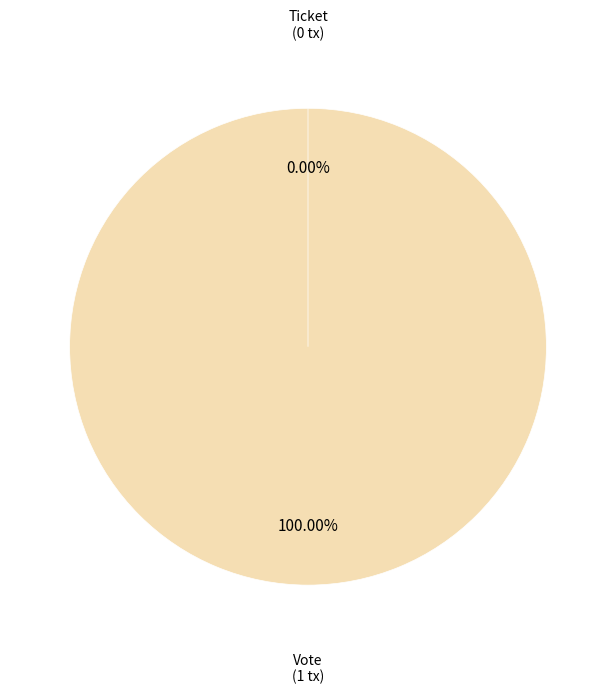

True or false: Vote (io_index=1) accounts for 100% of the total.

True